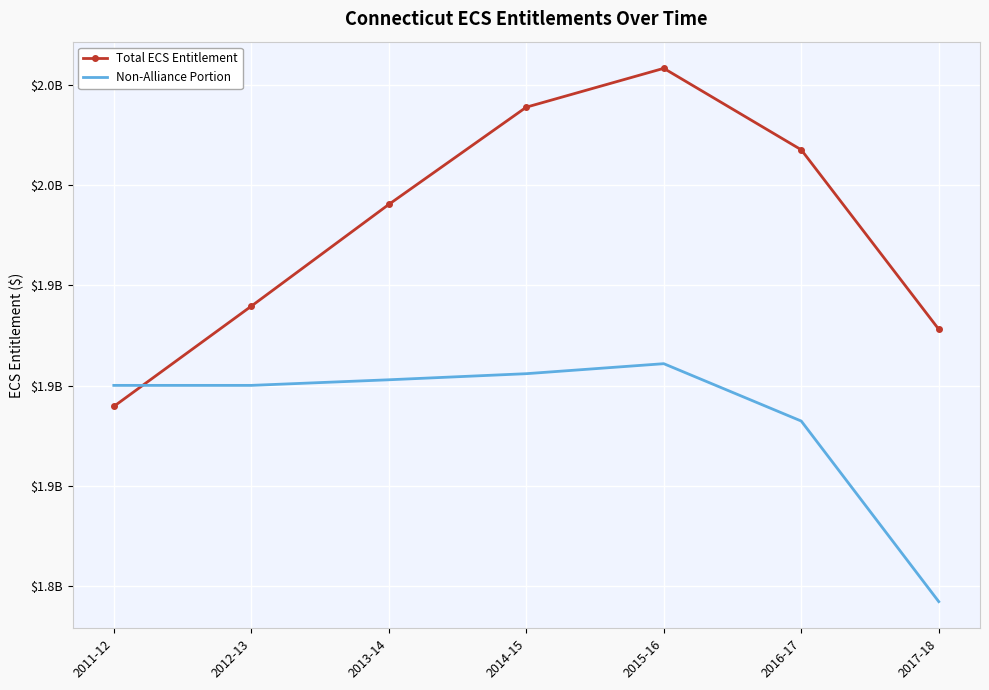

What are all the series names shown in the legend?

Total ECS Entitlement, Non-Alliance Portion